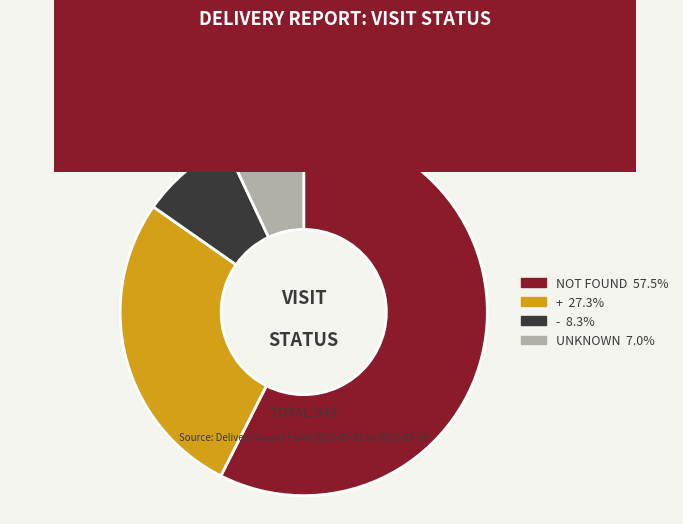

How many slices are in this pie chart?

4